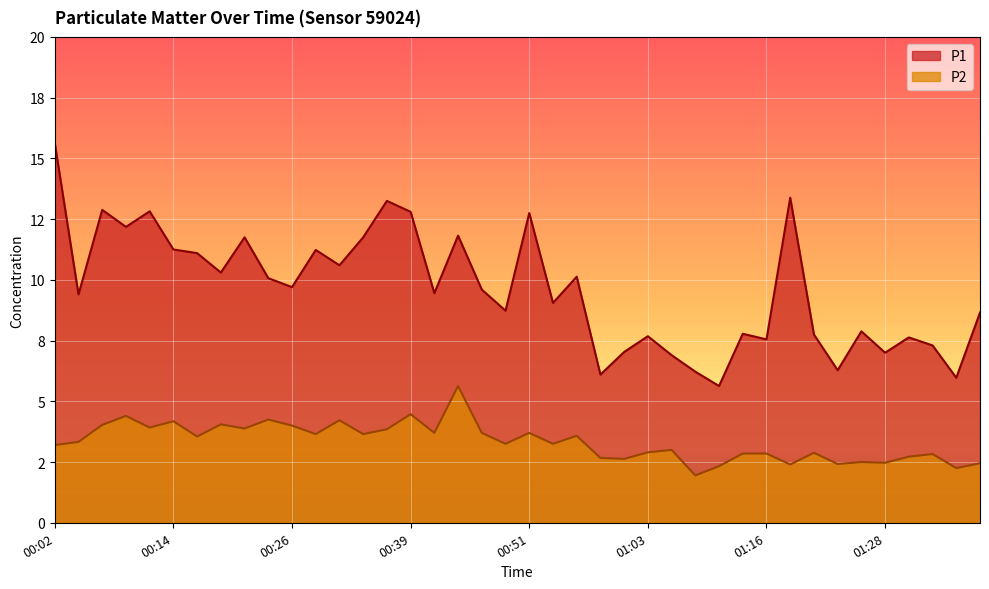

Rank the series by their maximum value, from highest to lowest.

P1, P2